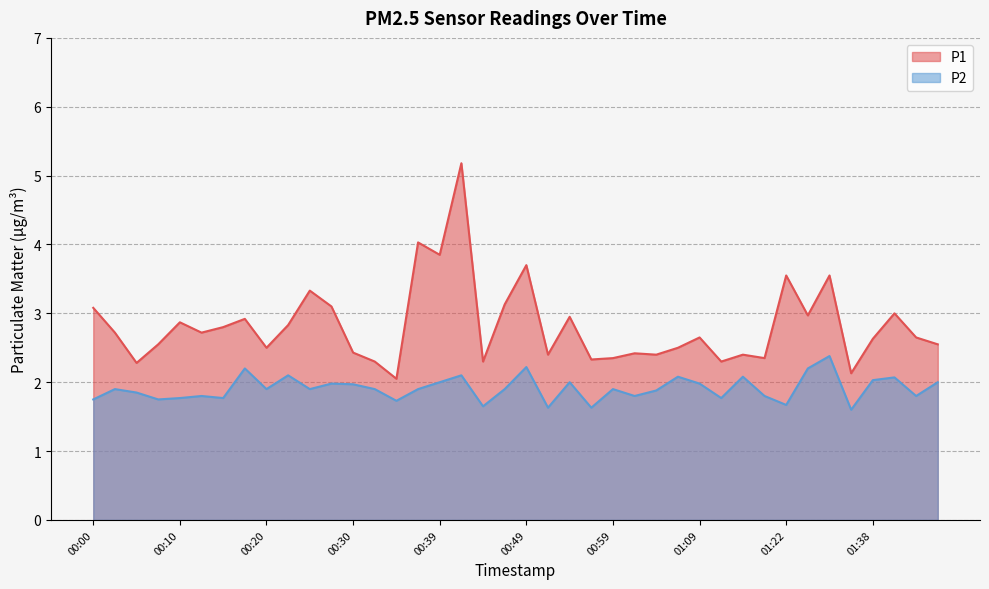

Rank the categories by P2 value from lowest to highest.

01:35, 00:52, 00:57, 00:44, 01:22, 00:34, 00:00, 00:08, 00:10, 00:15, 01:11, 00:12, 01:02, 01:16, 01:42, 00:05, 01:04, 00:03, 00:20, 00:25, 00:32, 00:37, 00:47, 00:59, 00:30, 00:27, 01:09, 00:39, 00:54, 01:45, 01:38, 01:40, 01:07, 01:14, 00:22, 00:42, 00:17, 01:30, 00:49, 01:33